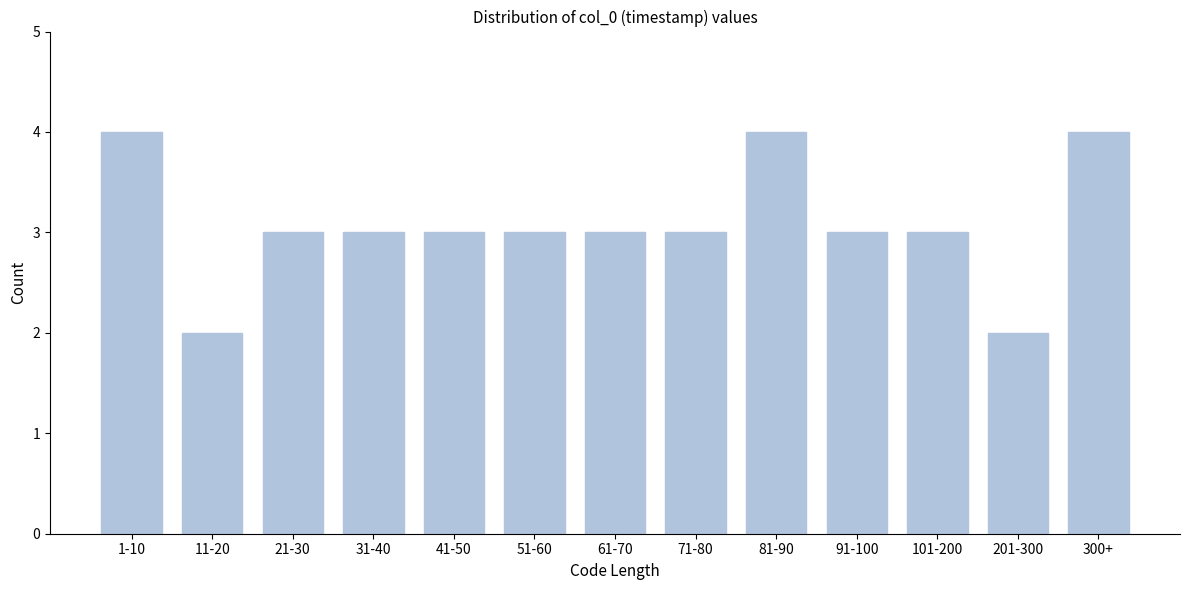

Reading left to right, list all the values displayed in this chart.

1-10=4	11-20=2	21-30=3	31-40=3	41-50=3	51-60=3	61-70=3	71-80=3	81-90=4	91-100=3	101-200=3	201-300=2	300+=4